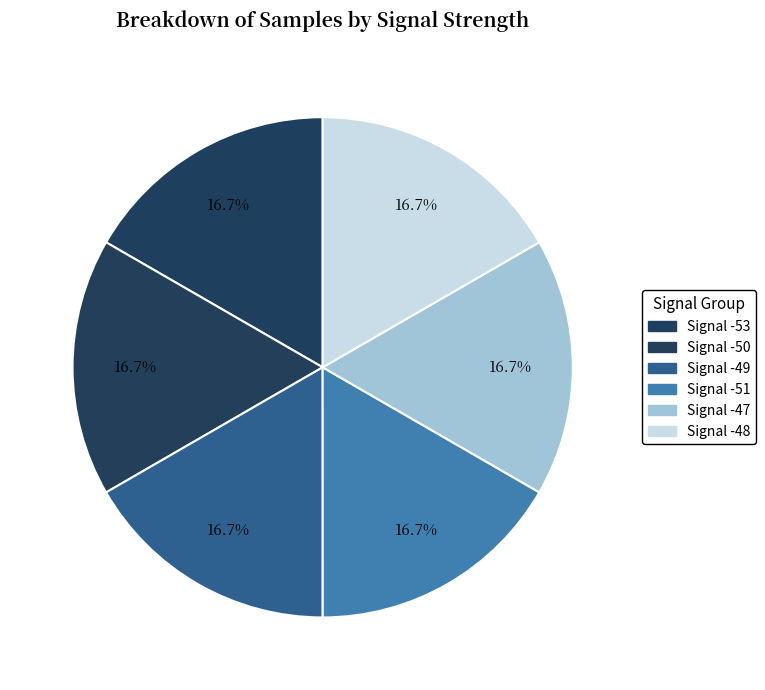

To the nearest percent, what is the average slice percentage?

17%